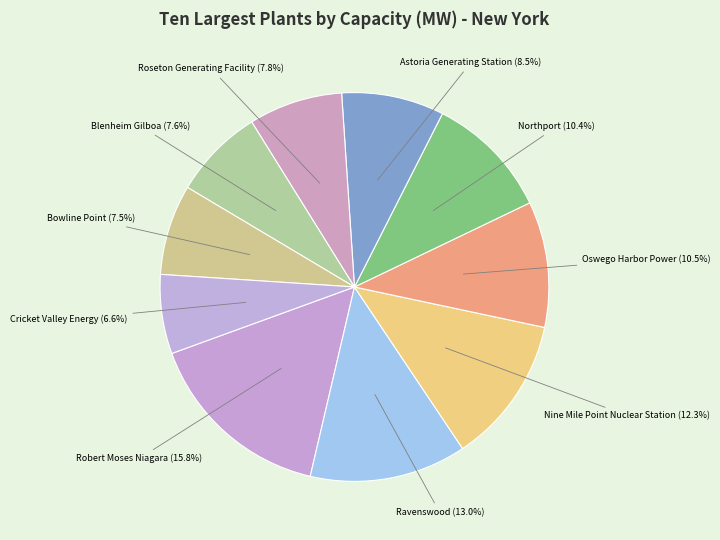

Which category has the smallest portion of the pie?

Cricket Valley Energy